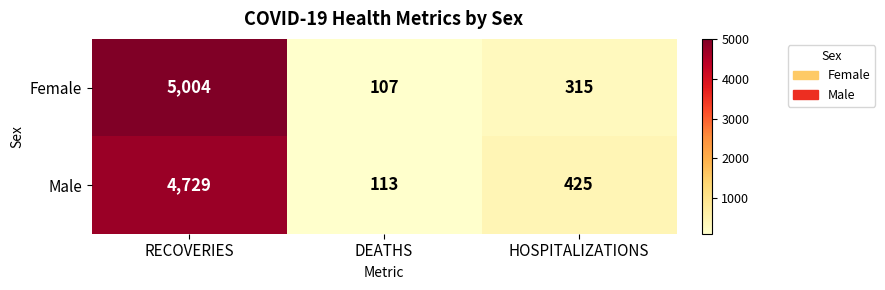

How many categories are shown in the chart?

3